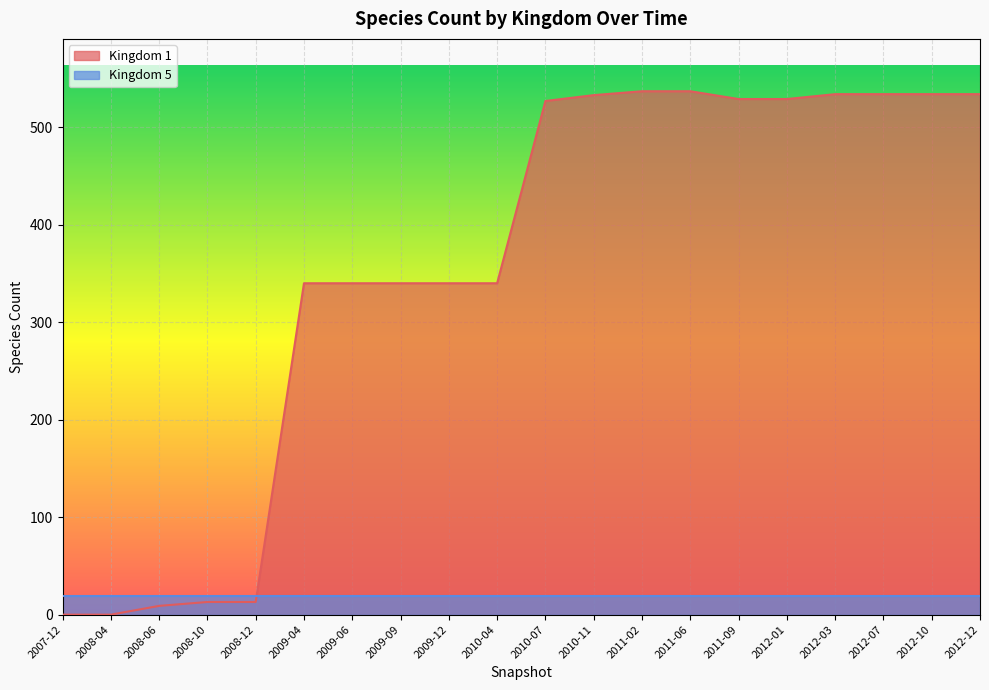

List the labels in order of value, smallest first.

2007-12, 2008-04, 2008-06, 2008-10, 2008-12, 2009-04, 2009-06, 2009-09, 2009-12, 2010-04, 2010-07, 2011-09, 2012-01, 2010-11, 2012-03, 2012-07, 2012-10, 2012-12, 2011-02, 2011-06